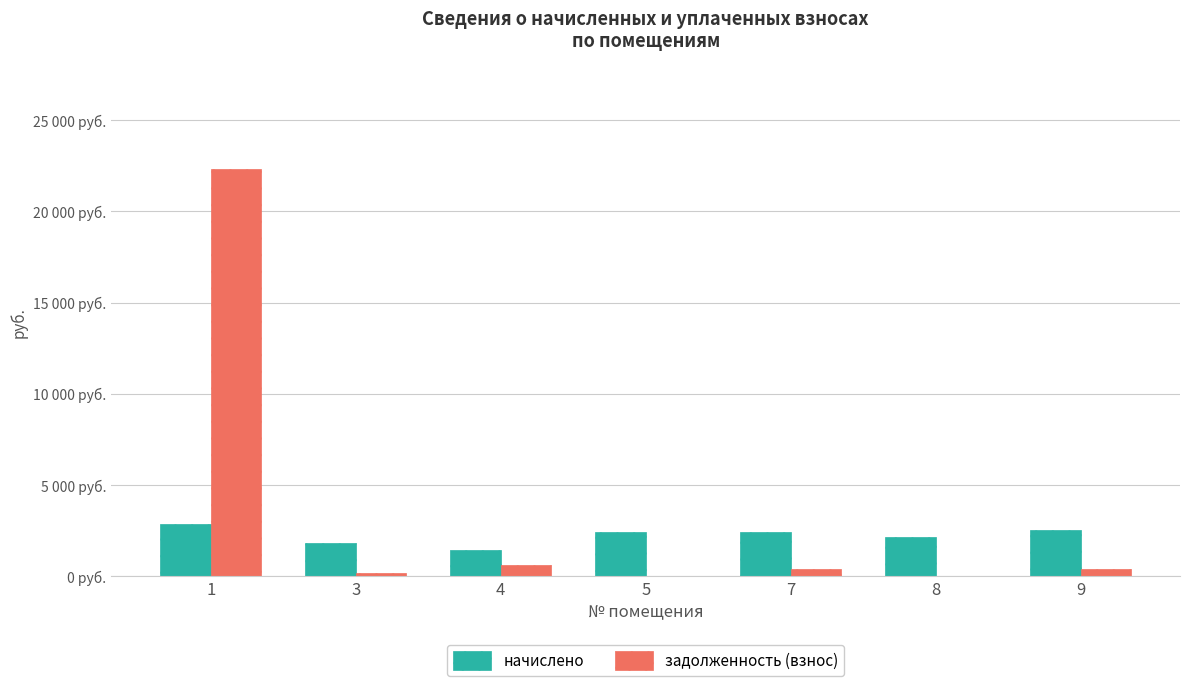

At how many categories does at least one series exceed 20662?

1